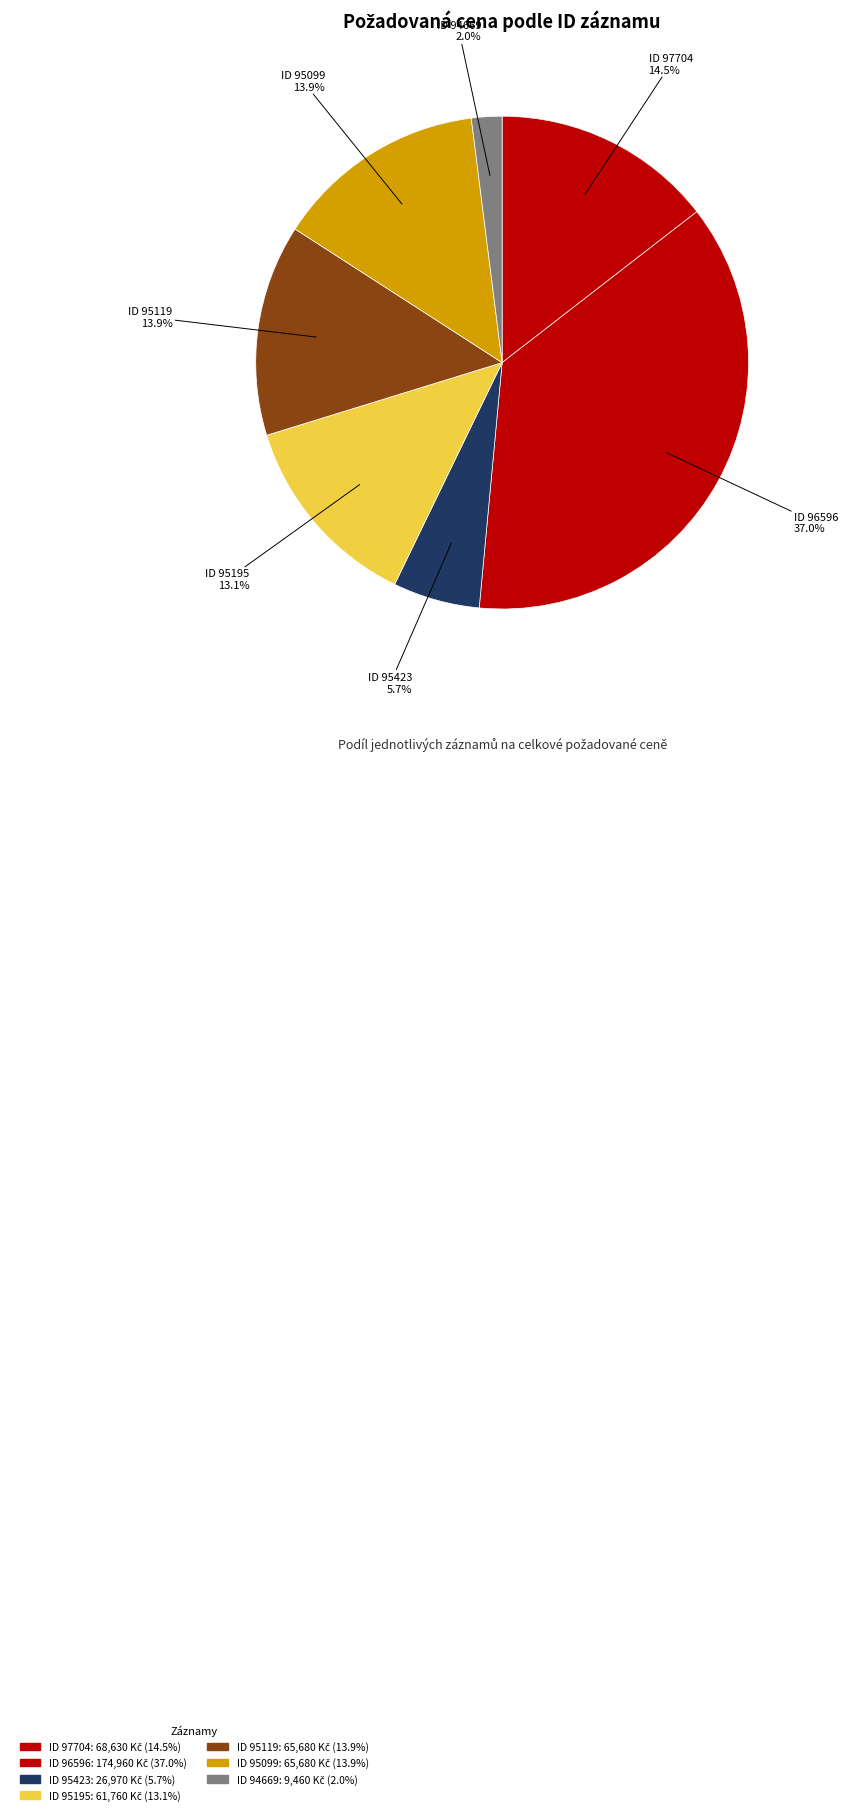

How many segments does this pie chart have?

7